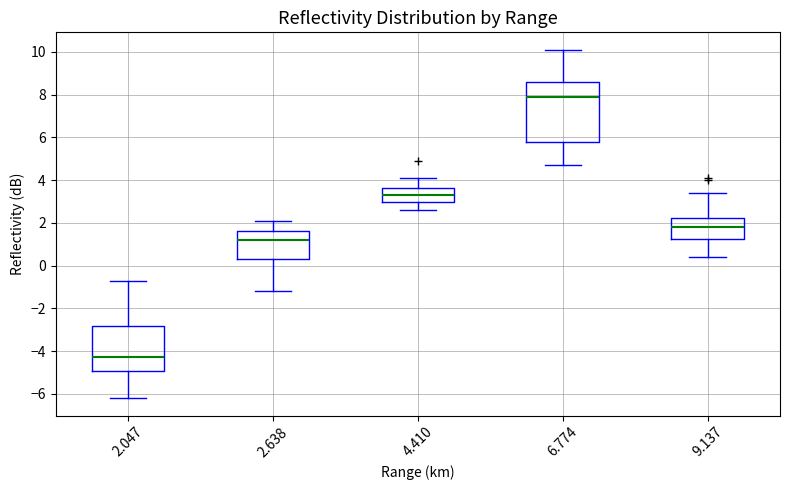

Which box's median line is the highest?

6.774